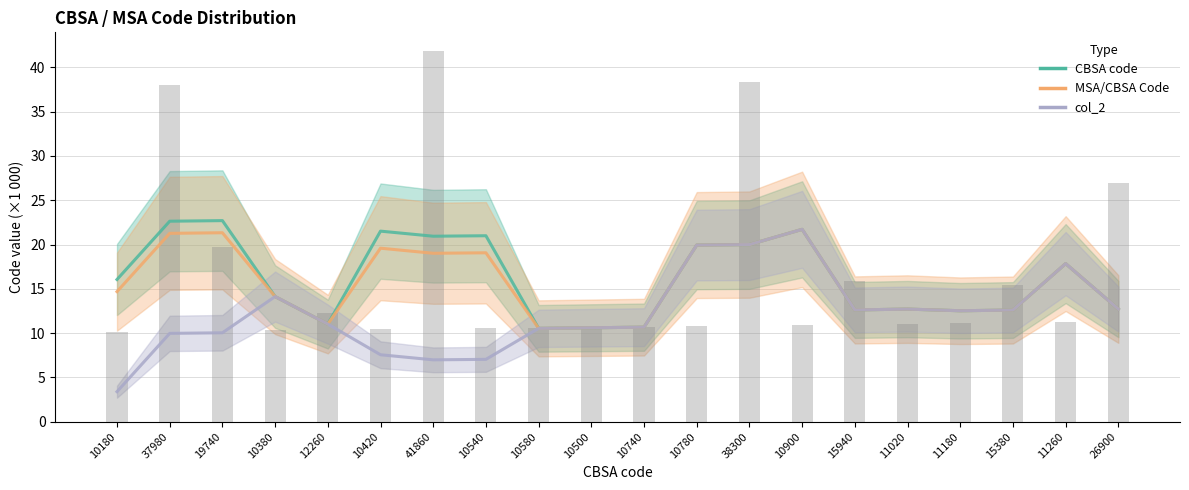

Where does the col_2 series first go above 12?

10380